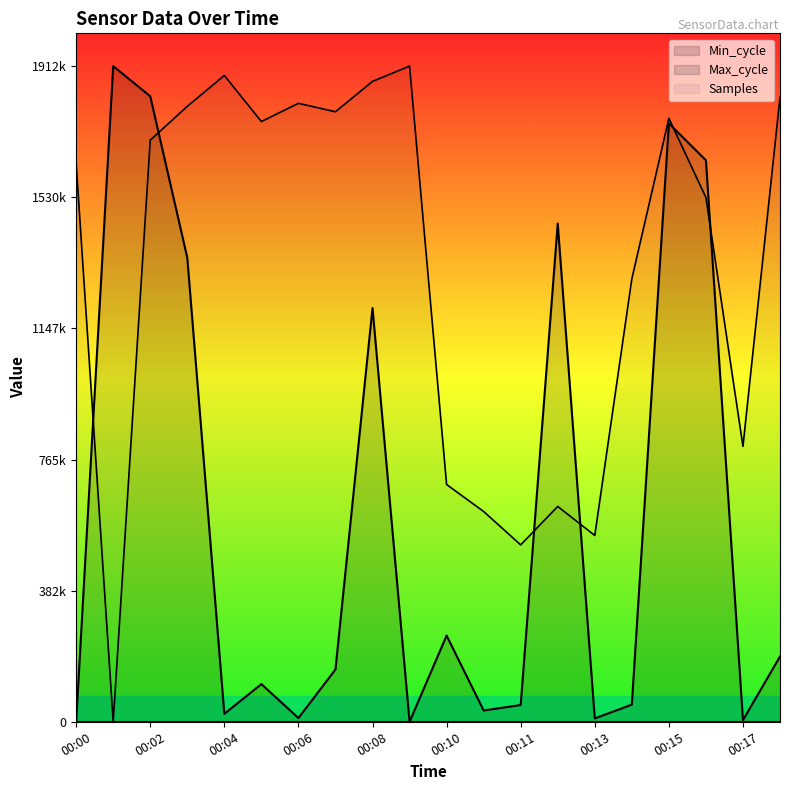

At which category is the sum across all series the highest?

00:02